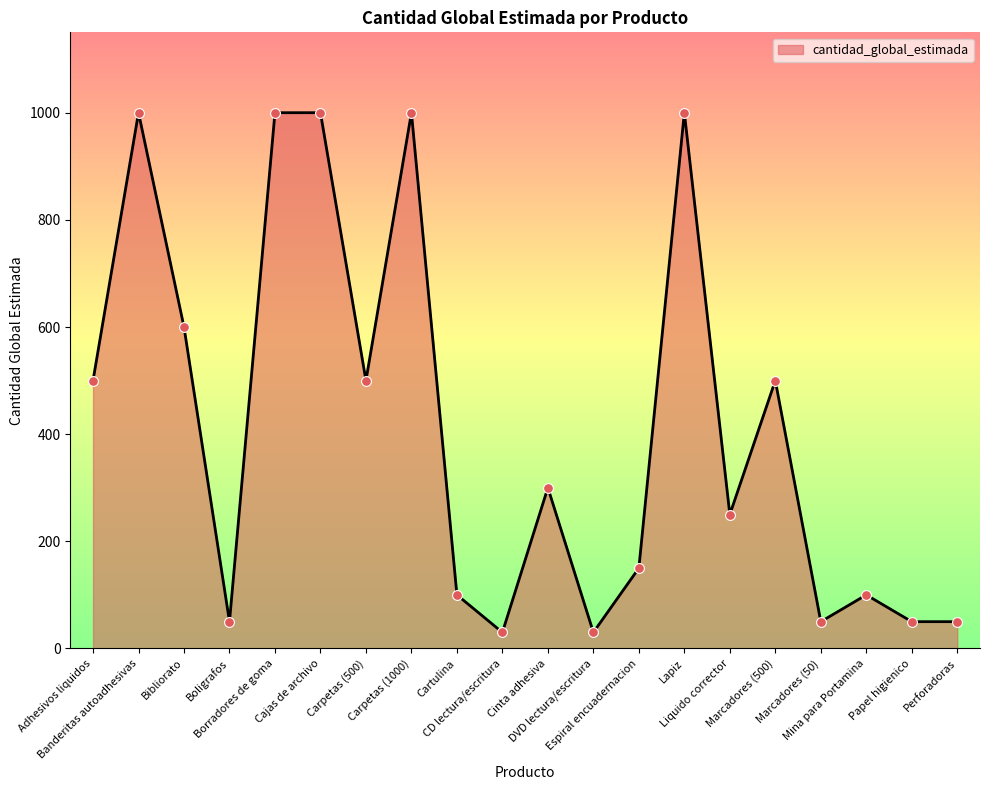

What is the change in value from Bibliorato to Espiral encuadernacion?

-450